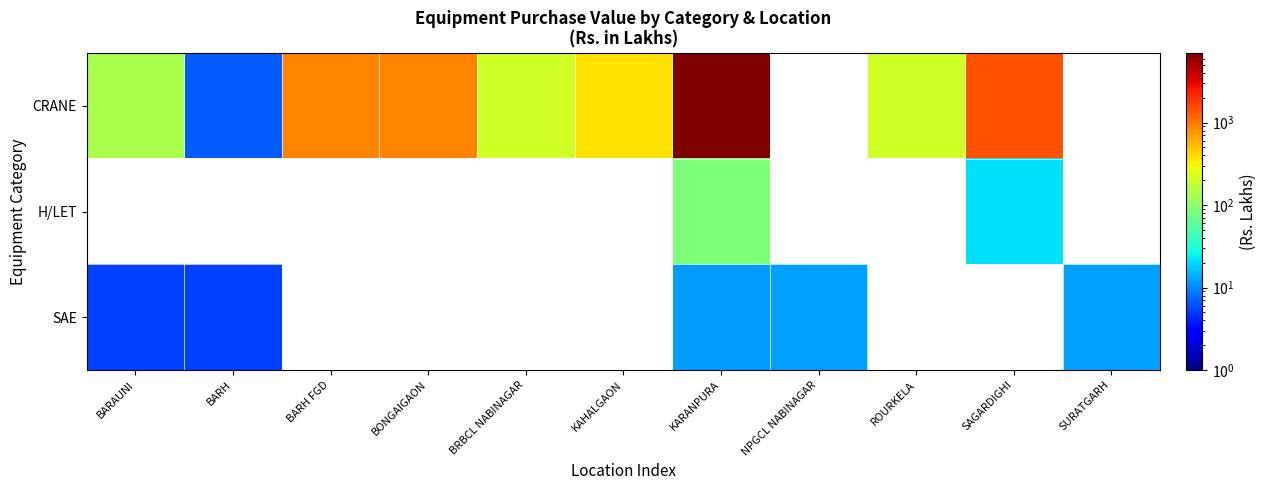

Where does the CRANE series first go above 893?

BARH FGD